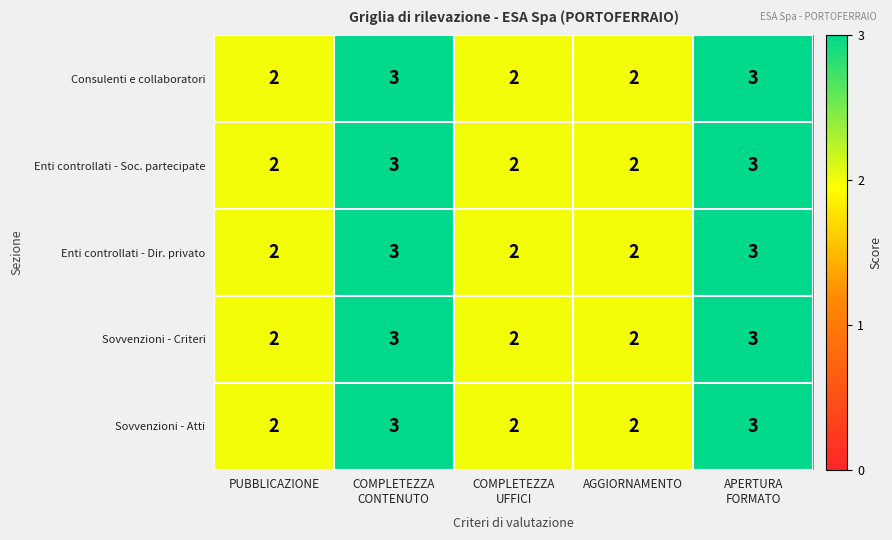

What is the sum of all Consulenti e collaboratori values?

12